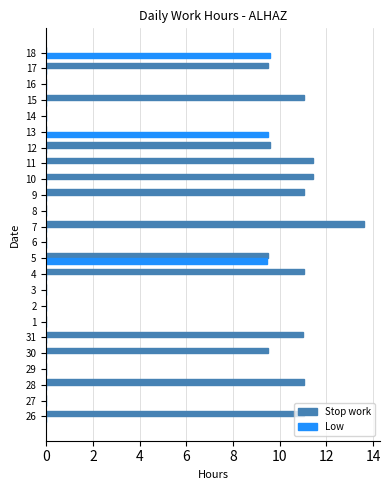

What is the sum of the Low values at 16 and 13?

9.5